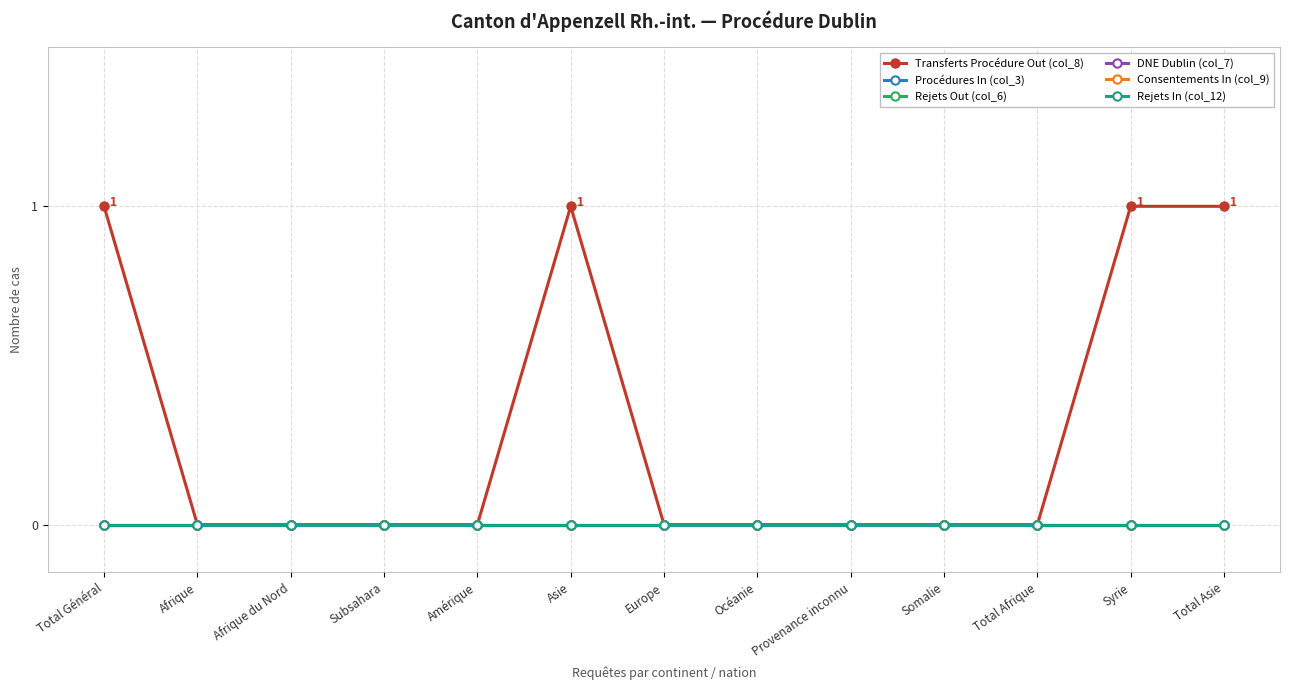

Is this an area chart (filled region under the line)?

No